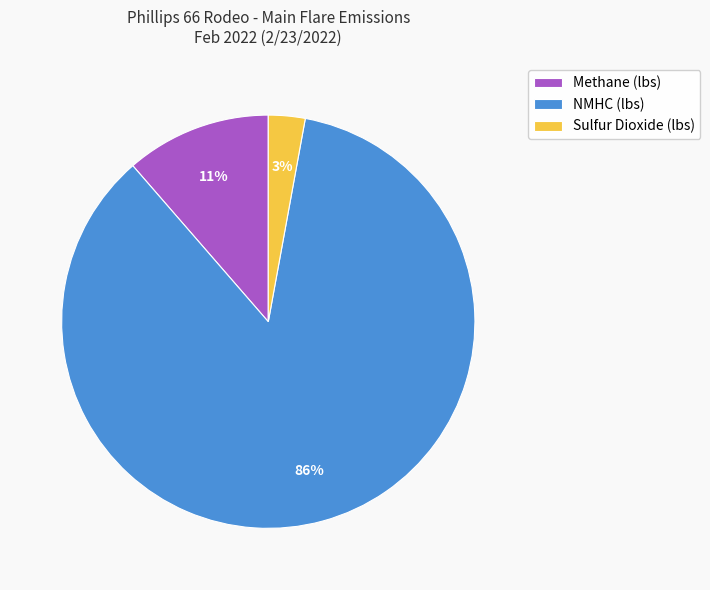

Approximately how many times larger is the value at Sulfur Dioxide (lbs) compared to Methane (lbs)?

0.3